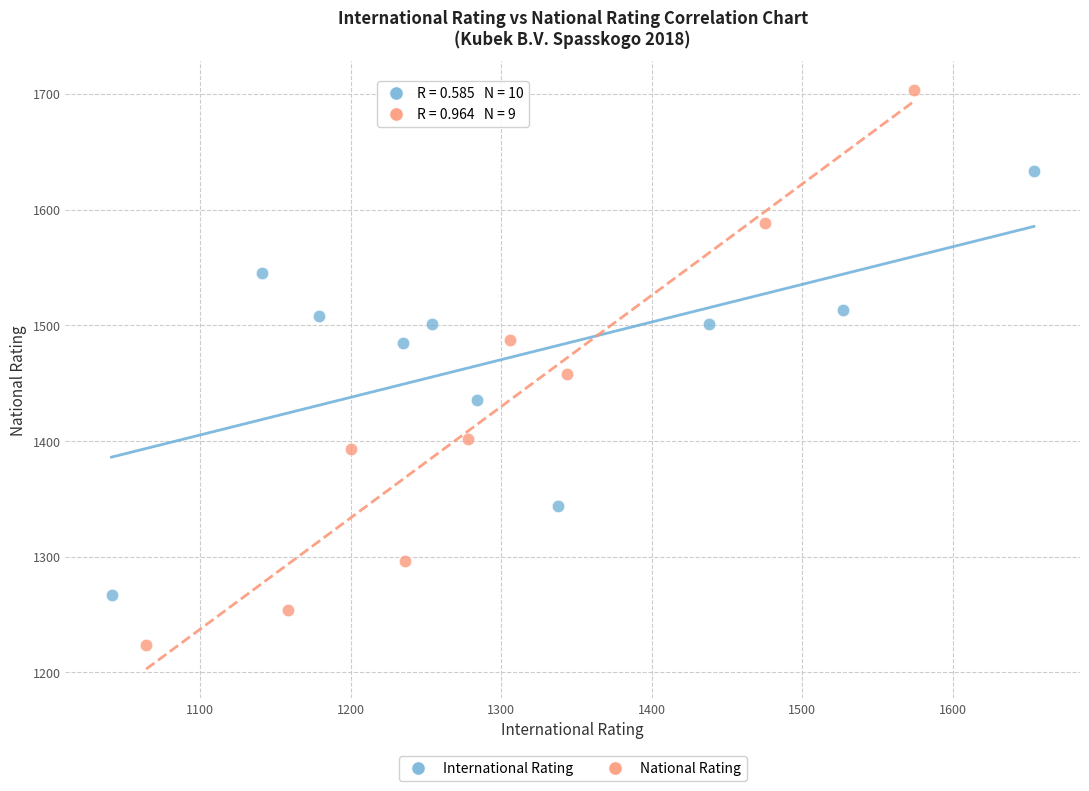

What are all the series names shown in the legend?

International Rating, National Rating